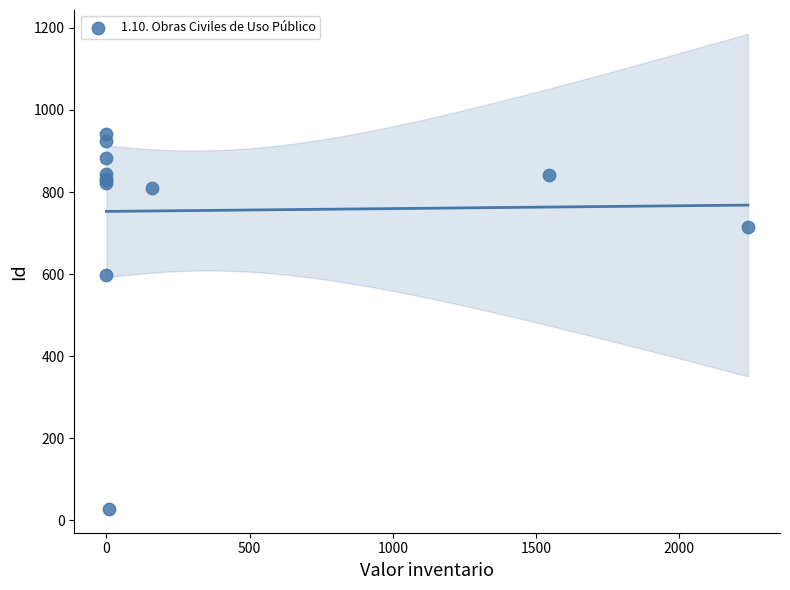

What Y value in the scatter plot is closest to 484?

597